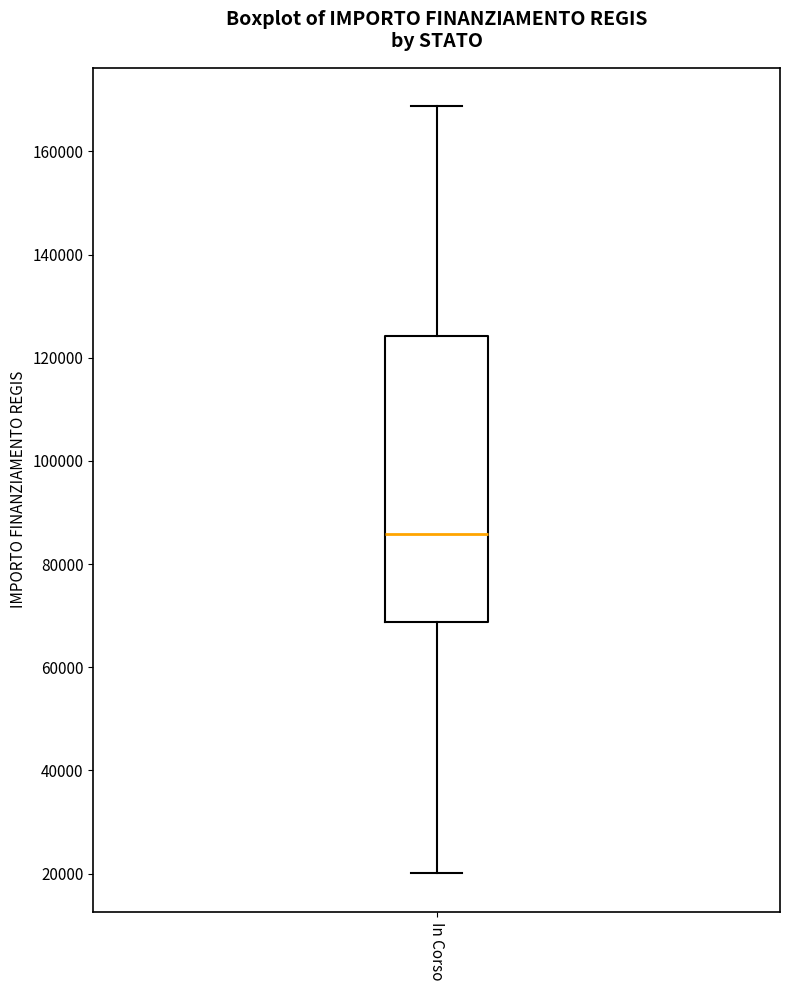

Where is the upper edge of the box for In Corso on the y-axis? The values are not printed on the chart, so give them approximately, as read against the axis.

124000